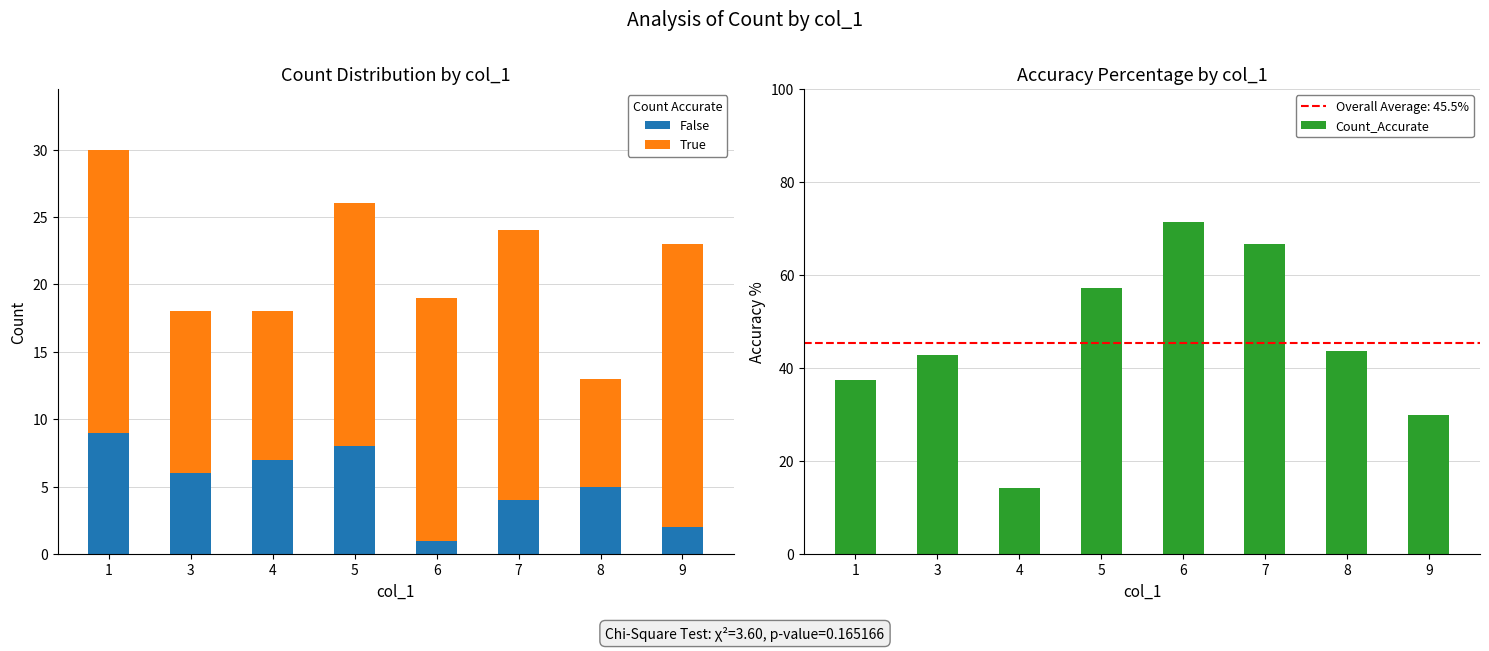

What is the average value of the Count_Accurate series?

45.5